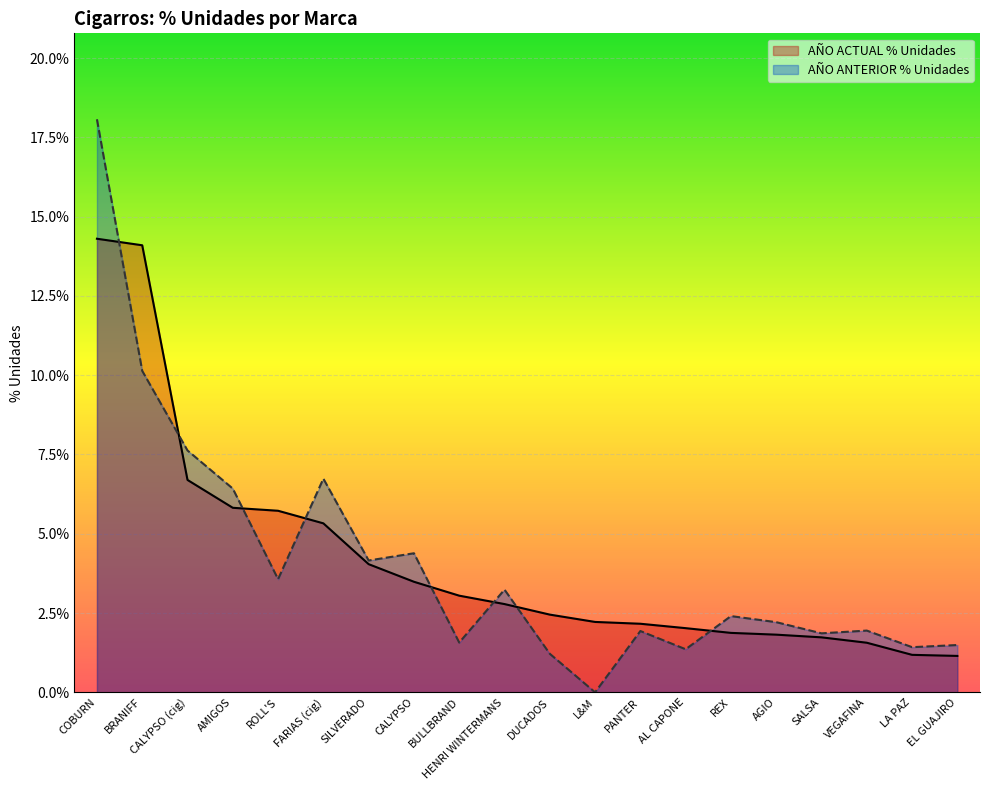

What are all the series names shown in the legend?

AÑO ACTUAL % Unidades, AÑO ANTERIOR % Unidades